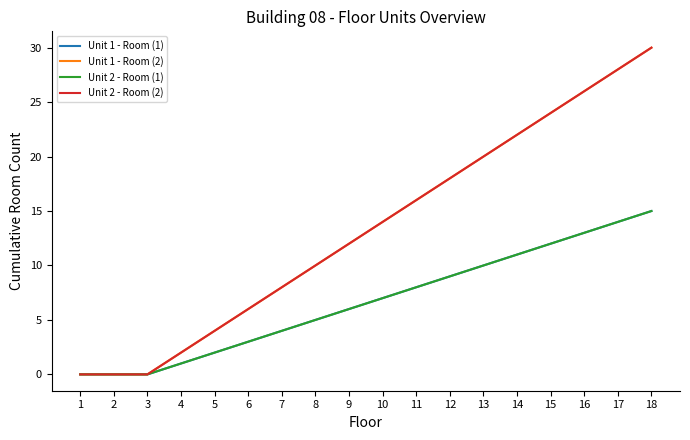

Does the chart have visible grid lines?

No